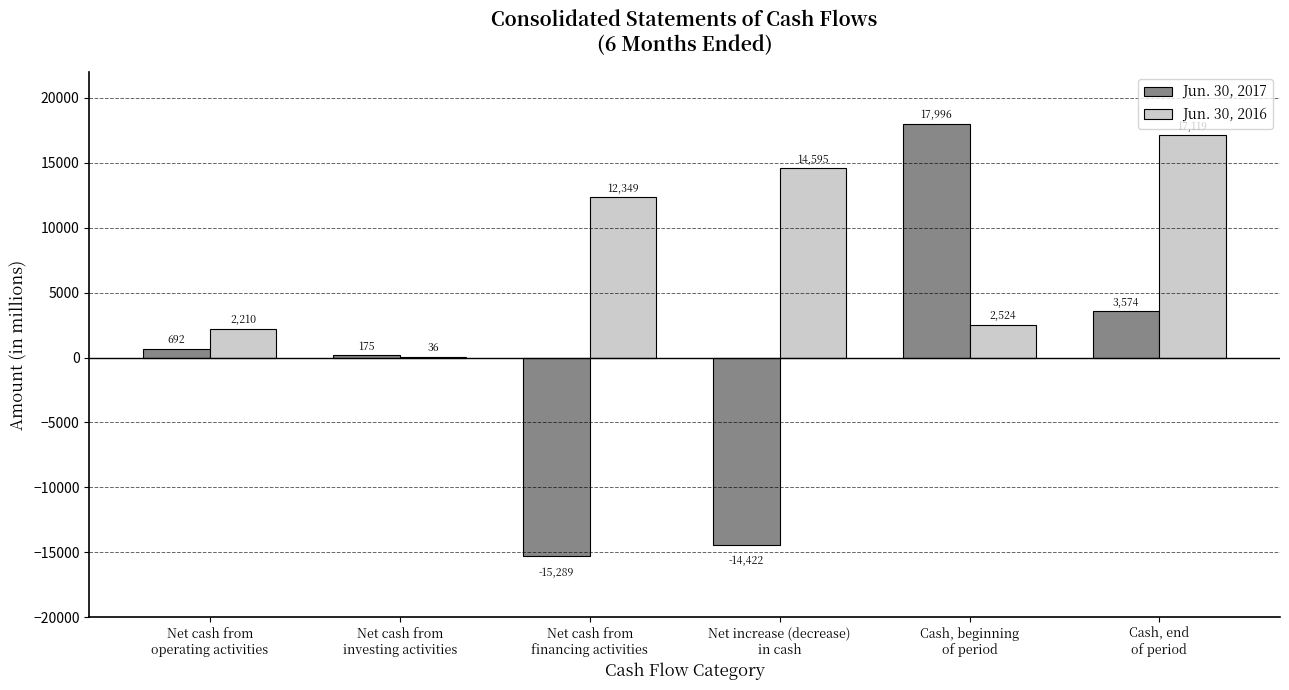

What is the maximum value shown in the chart?

17996